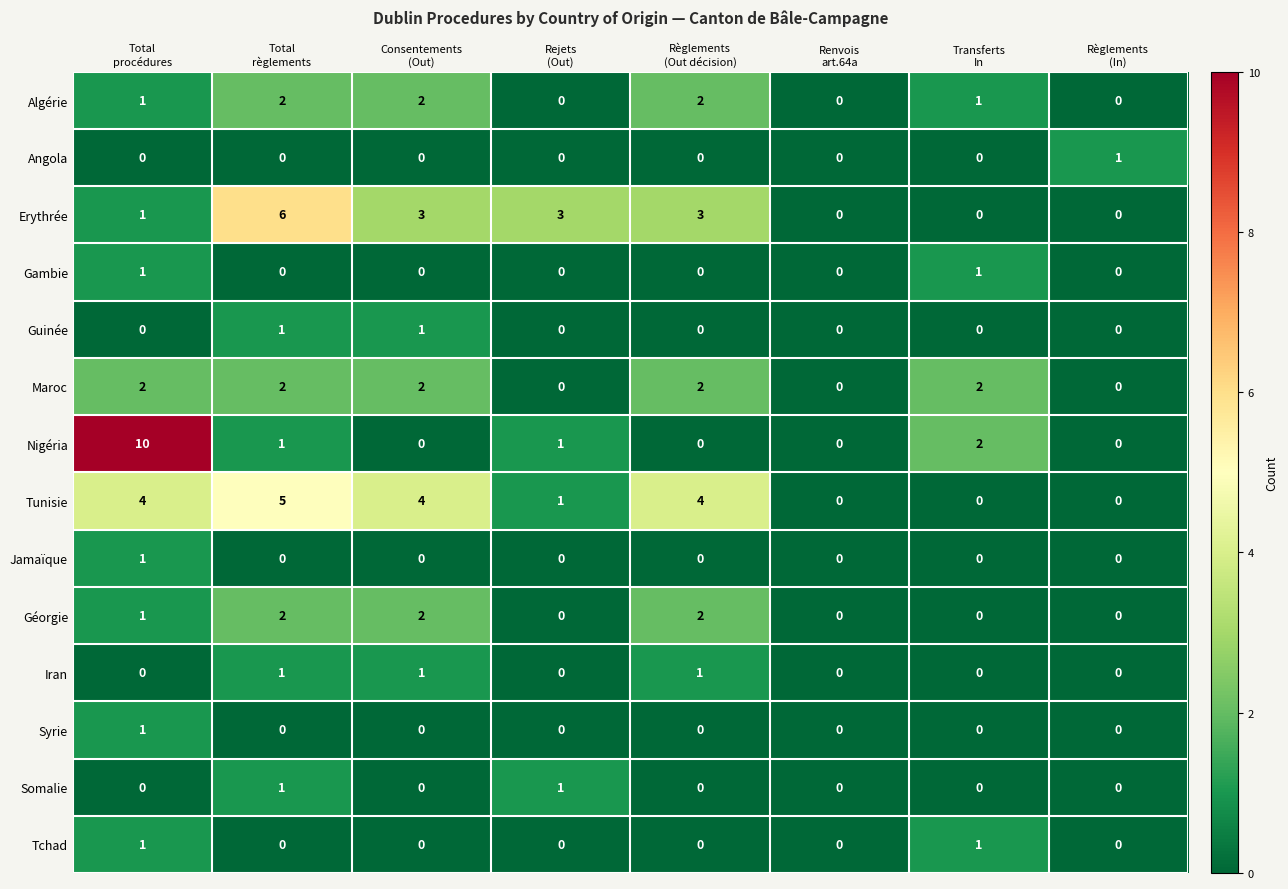

What is the maximum value shown in the chart?

10